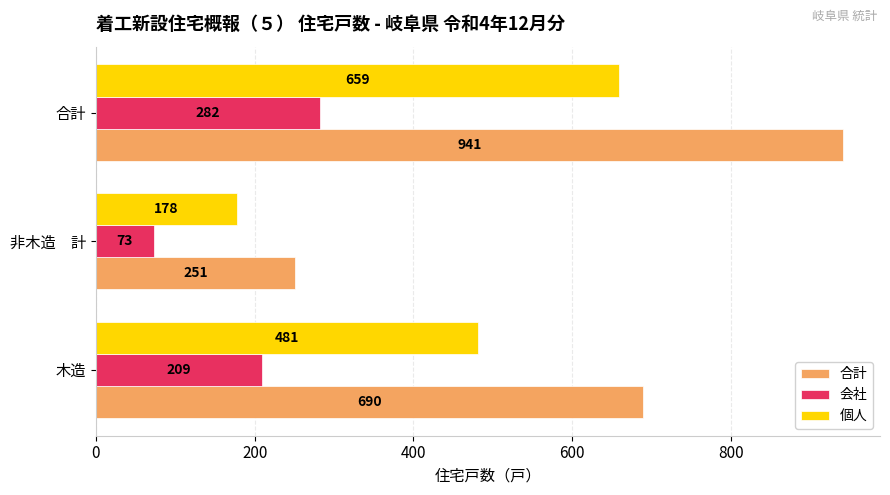

List the series in order of their peak value, highest first.

合計, 個人, 会社